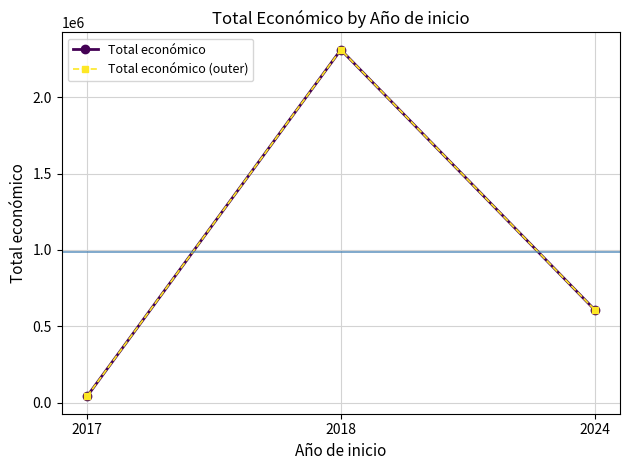

Is this an area chart (filled region under the line)?

No